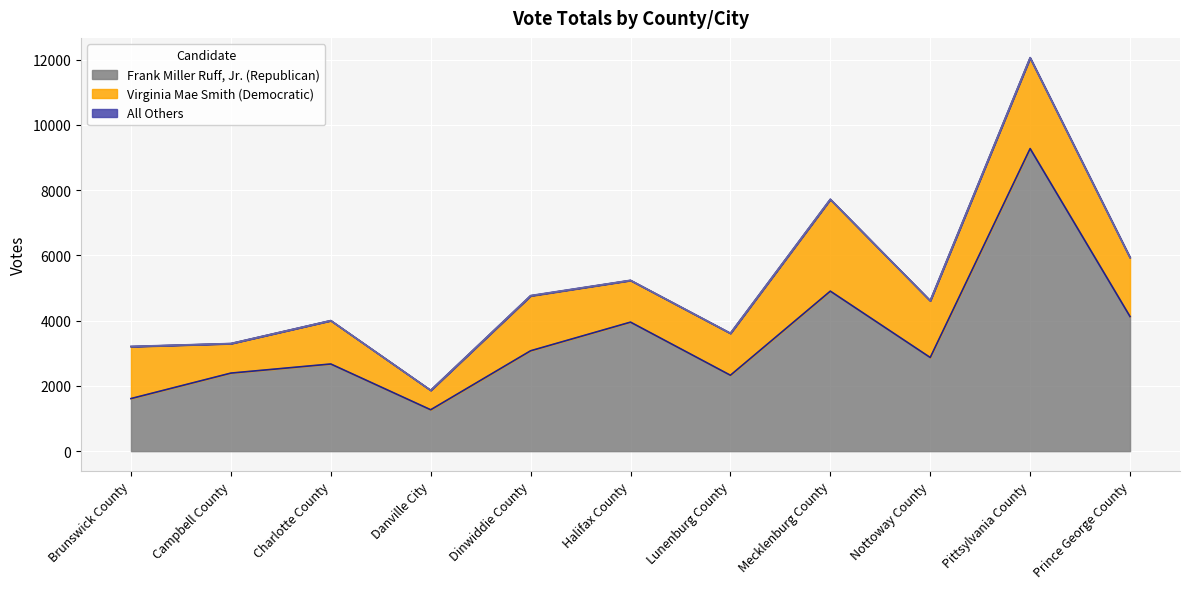

How many lines are shown in the chart?

3